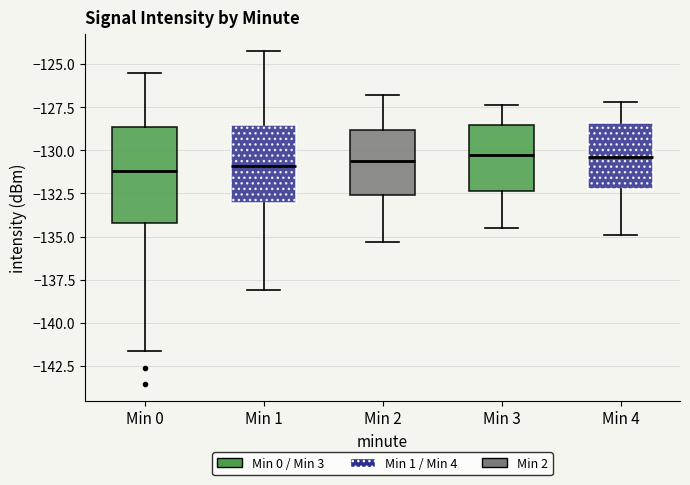

Reading left to right, read every box against the y-axis: the position of its median line, the range the box covers, and the ends of its whiskers. The values are not printed on the chart, so give them approximately, as read against the axis.

Min 0: median -131.0, box -134.0 to -128.5, whiskers -141.5 to -125.5
Min 1: median -131.0, box -133.0 to -128.5, whiskers -138.0 to -124.0
Min 2: median -130.5, box -132.5 to -129.0, whiskers -135.5 to -127.0
Min 3: median -130.5, box -132.5 to -128.5, whiskers -134.5 to -127.5
Min 4: median -130.5, box -132.0 to -128.5, whiskers -135.0 to -127.0